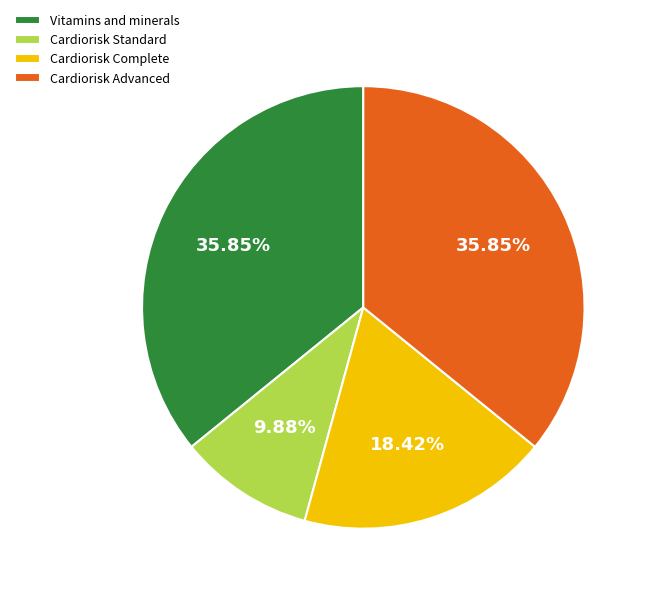

What percentage do Cardiorisk Advanced and Vitamins and minerals together represent?

71.7%